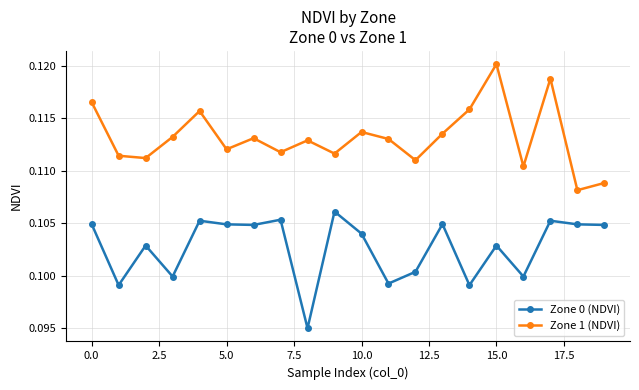

What are all the series names shown in the legend?

Zone 0 (NDVI), Zone 1 (NDVI)